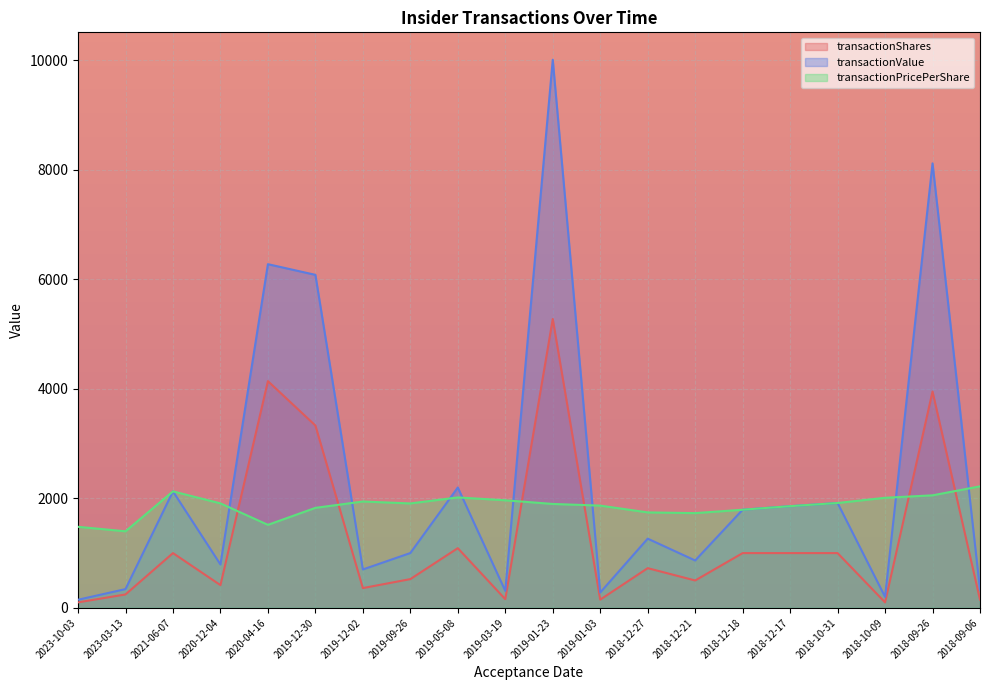

What value does the transactionValue series have at 2018-09-26?

8117.3